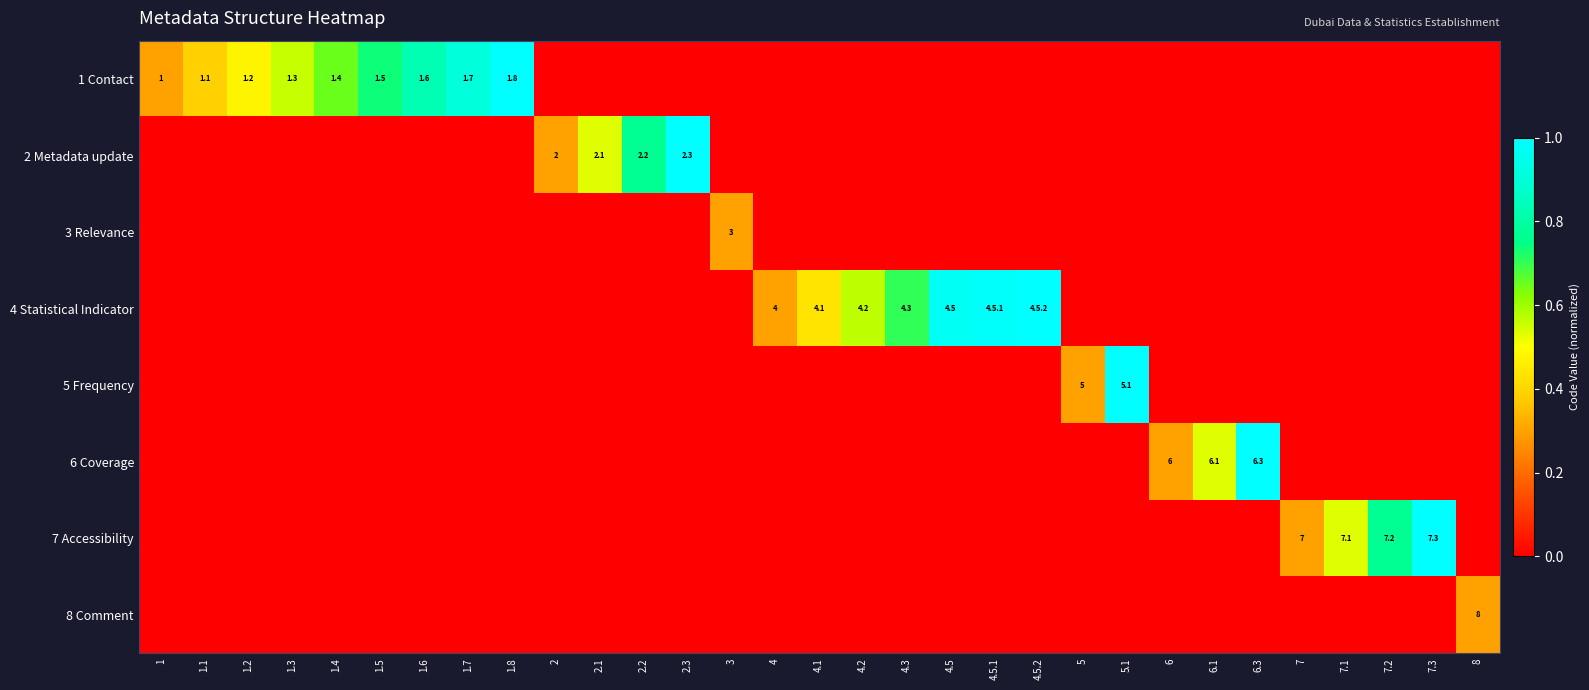

The value of 4 Statistical Indicator at 8 is -0.5. True or false?

False